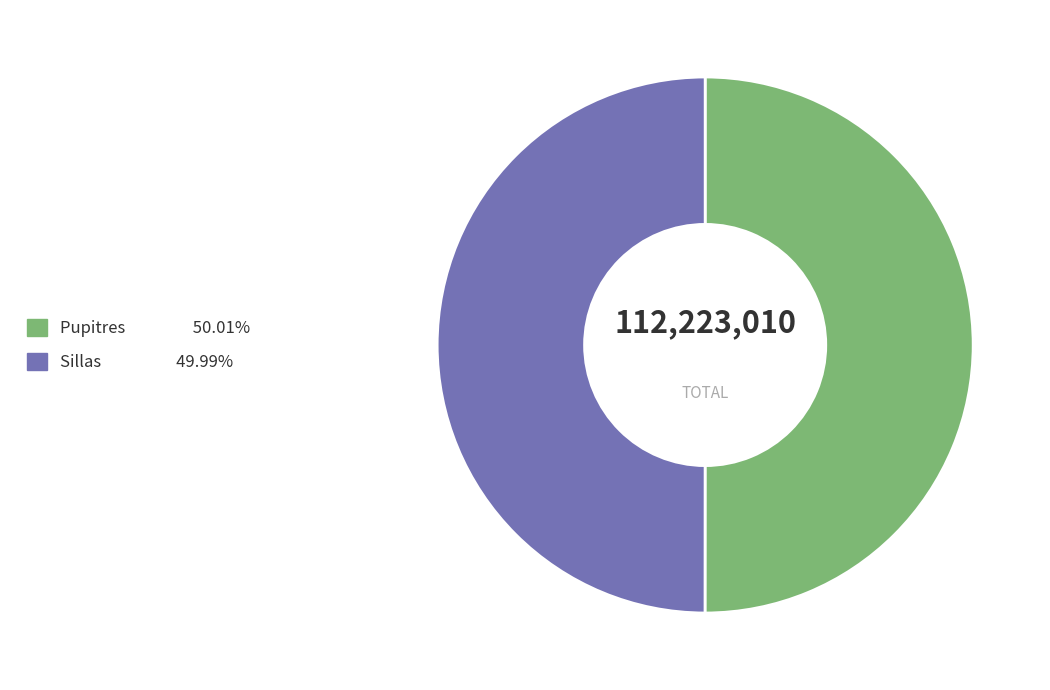

Count the number of slices in the pie.

2